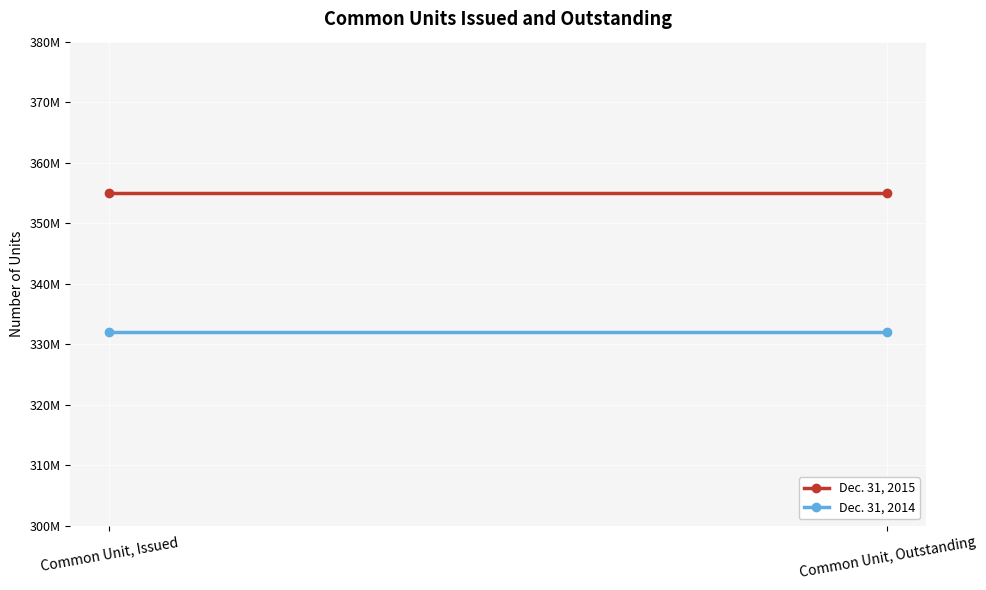

Which series has the largest total across all categories?

Dec. 31, 2015